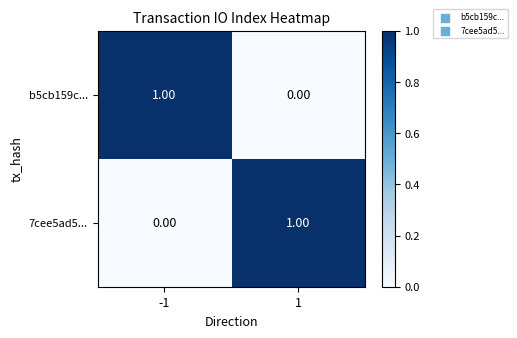

What is the total value across all series at 1?

1